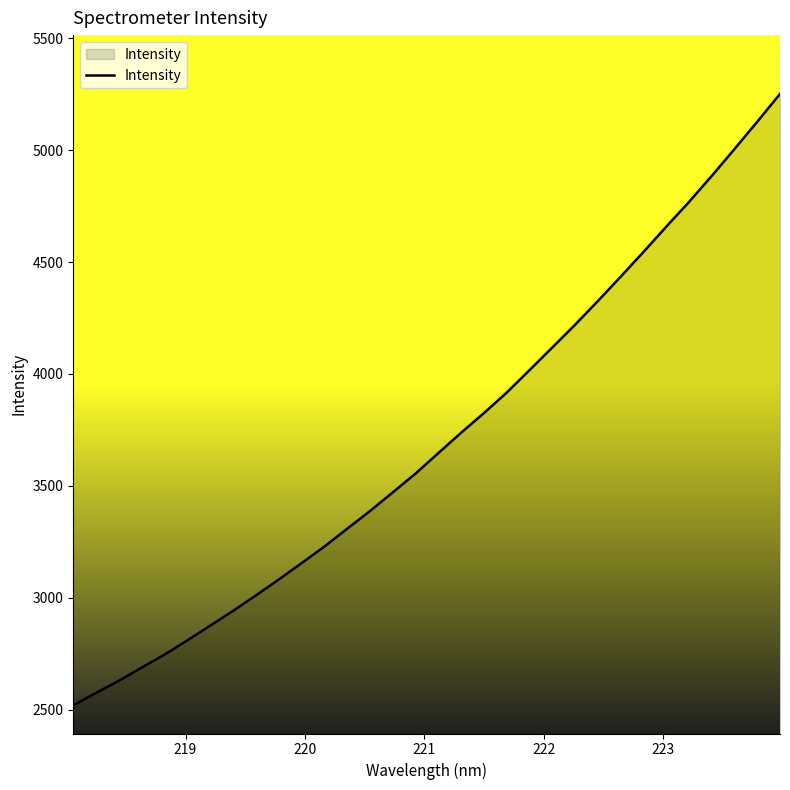

Does the chart display data point markers on the line(s)?

No